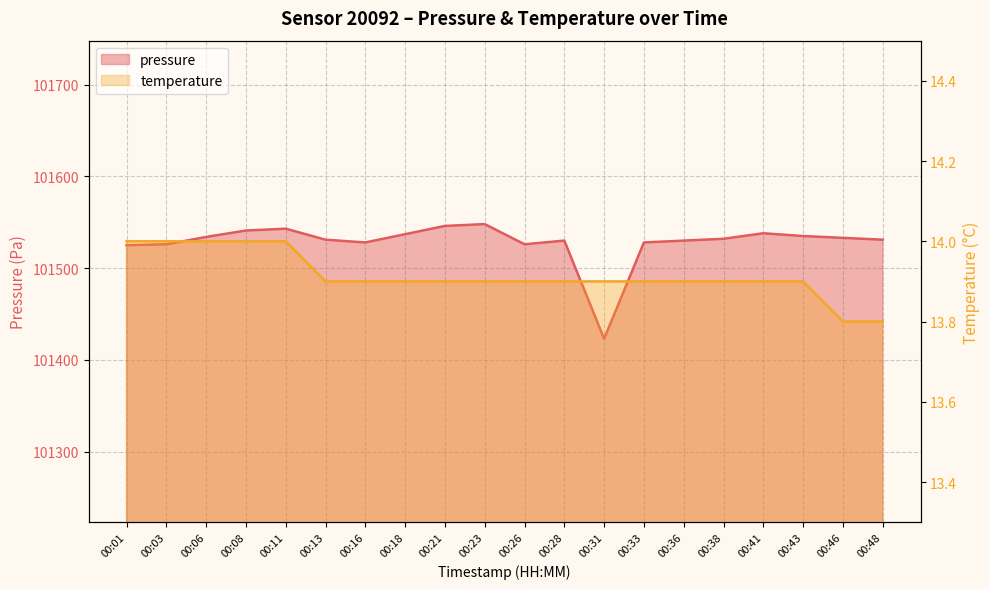

What is the difference between the maximum and minimum values in the pressure series?

125.0